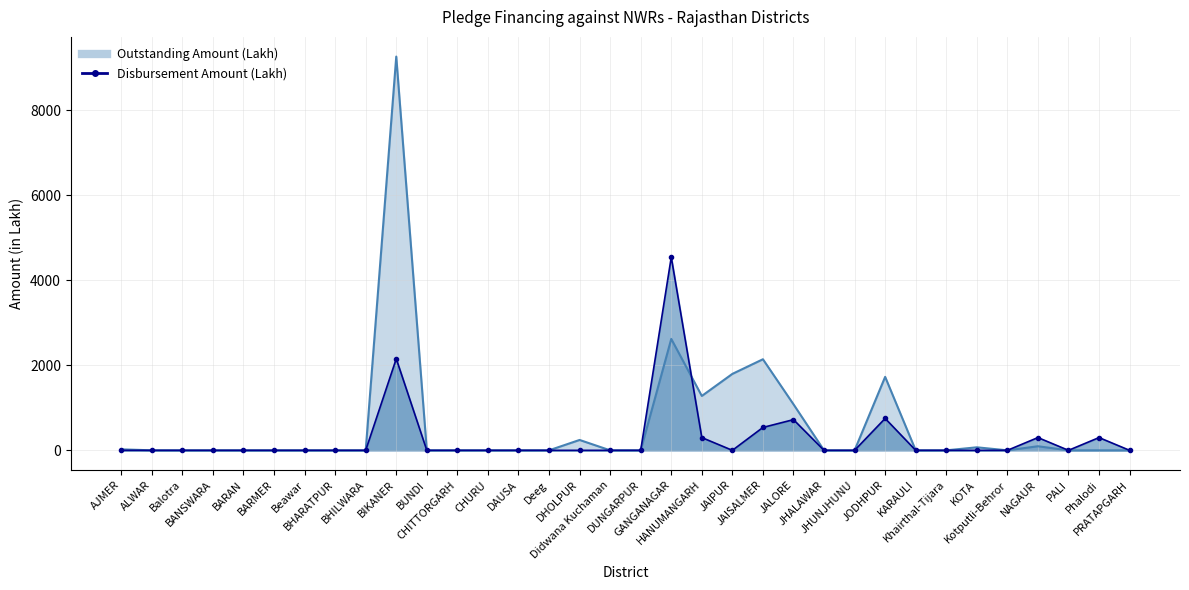

At which category does Disbursement Amount (Lakh) reach its first local peak?

BIKANER